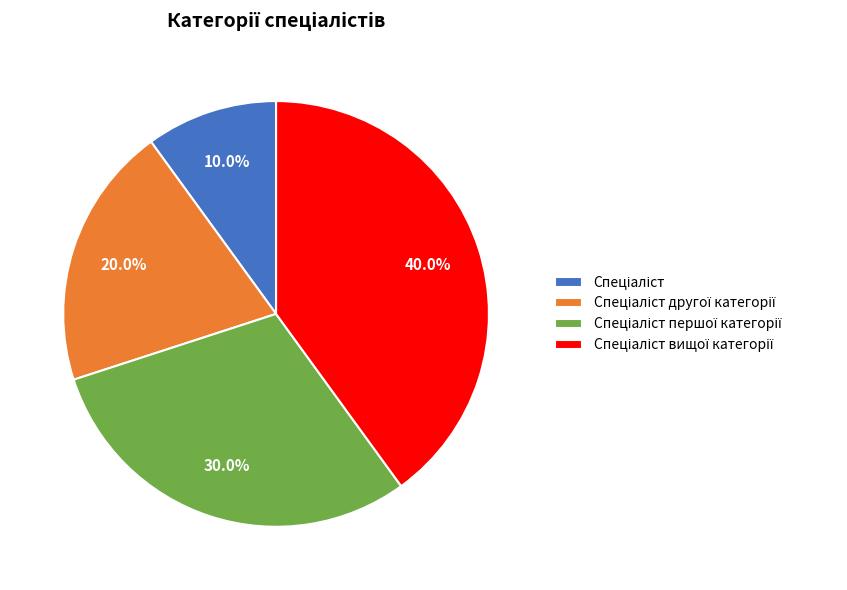

Is there a majority slice in this chart?

No